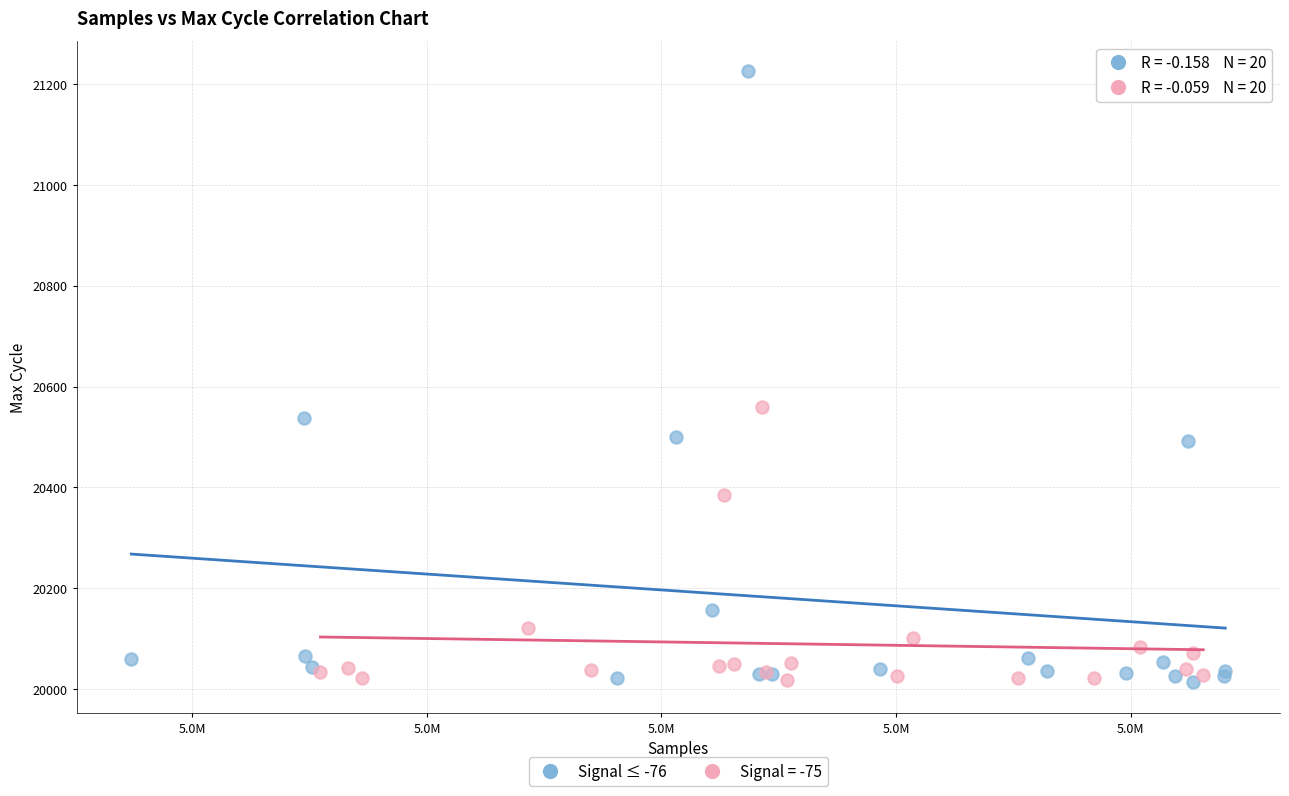

Which series reaches the maximum Y coordinate?

Signal ≤ -76